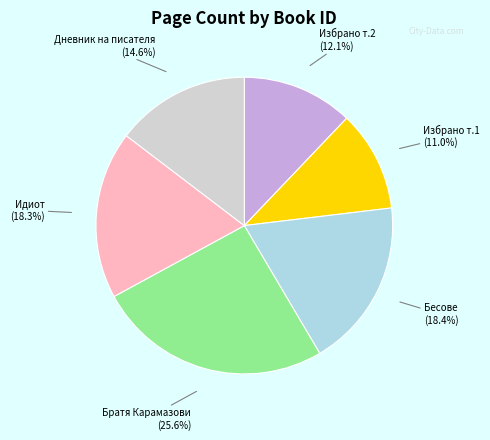

Is there any slice that represents more than half of the pie?

No